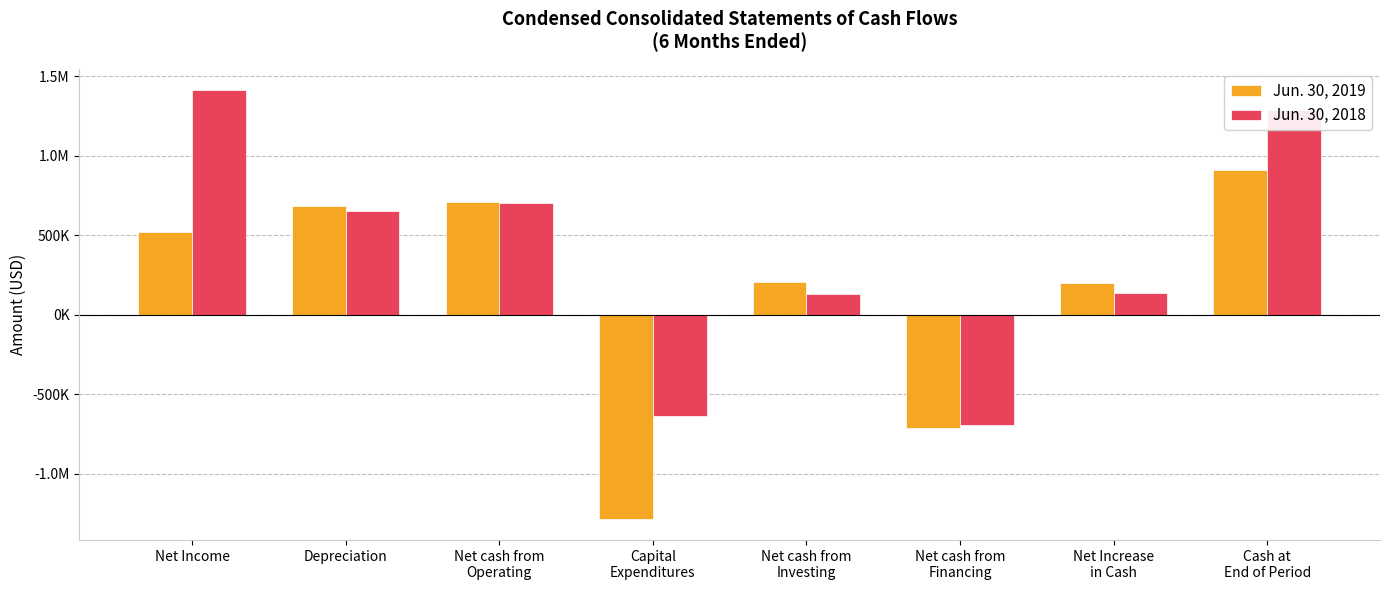

What is the label of the 5th bar from the left?

Net cash from
Investing